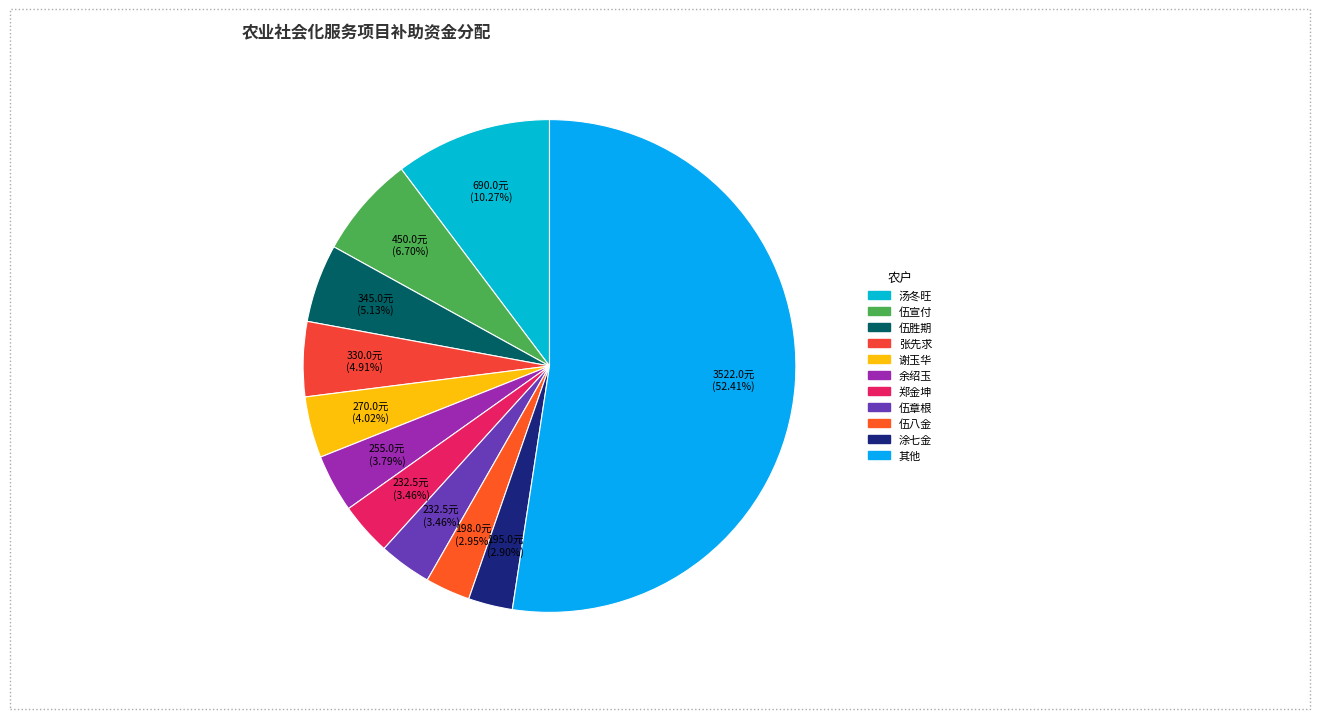

To the nearest percent, what is the difference between the 谢玉华 and 余绍玉 slice percentages?

0%